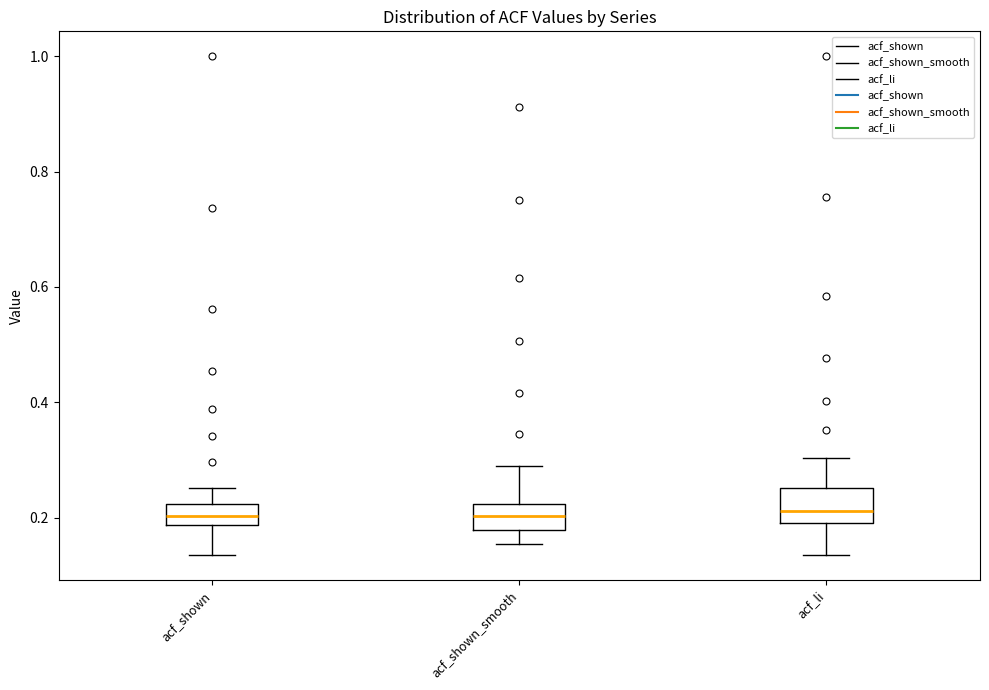

Where does the upper whisker of the box for acf_shown end on the y-axis? The values are not printed on the chart, so give them approximately, as read against the axis.

0.26